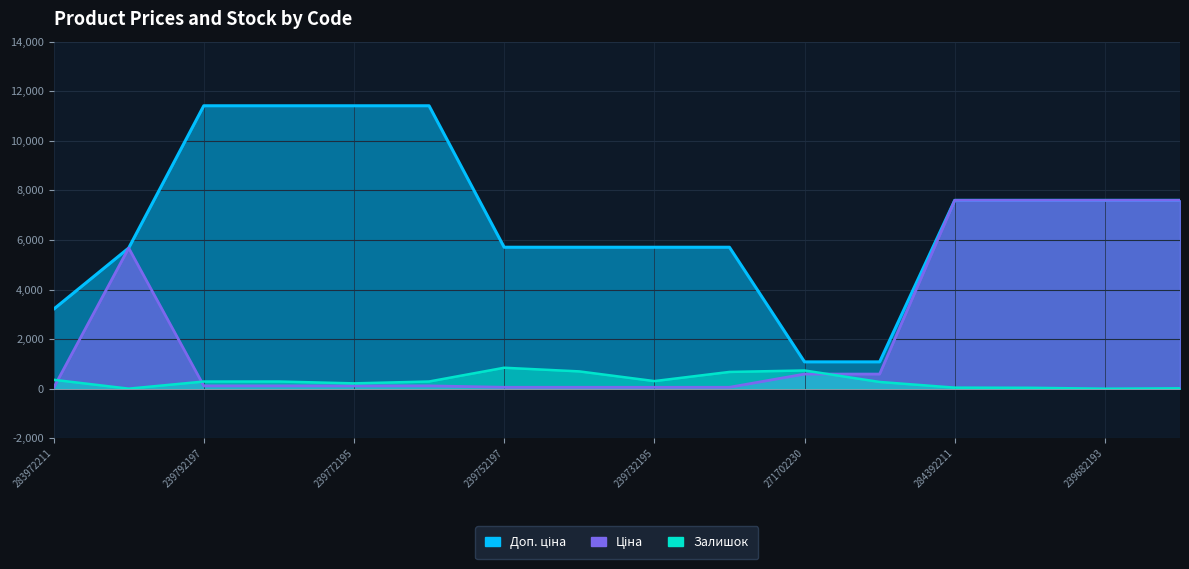

What value does the Ціна series have at 284392211?

7596.5